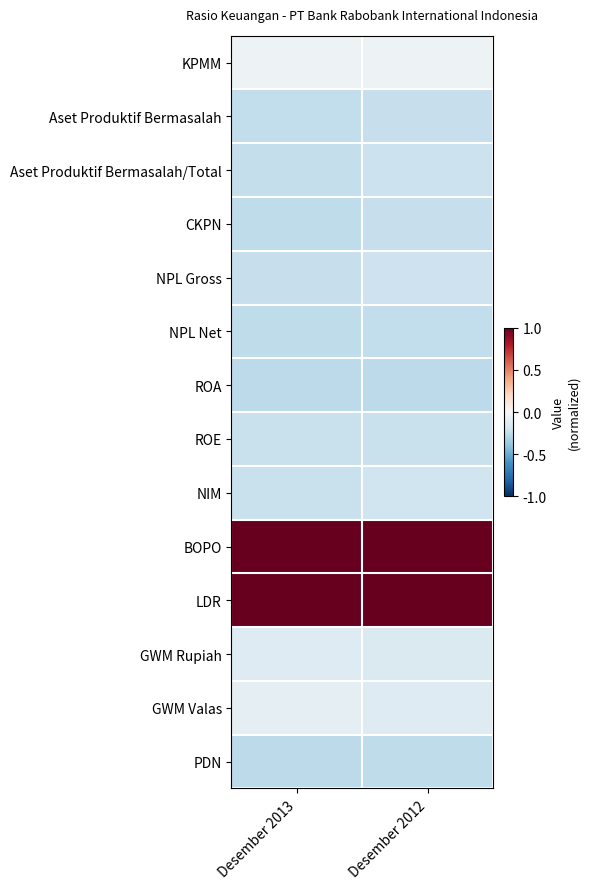

Rank the series at Desember 2012 from highest to lowest value.

BOPO, LDR, KPMM, GWM Valas, GWM Rupiah, NIM, NPL Gross, Aset Produktif Bermasalah/Total, ROE, Aset Produktif Bermasalah, CKPN, NPL Net, PDN, ROA